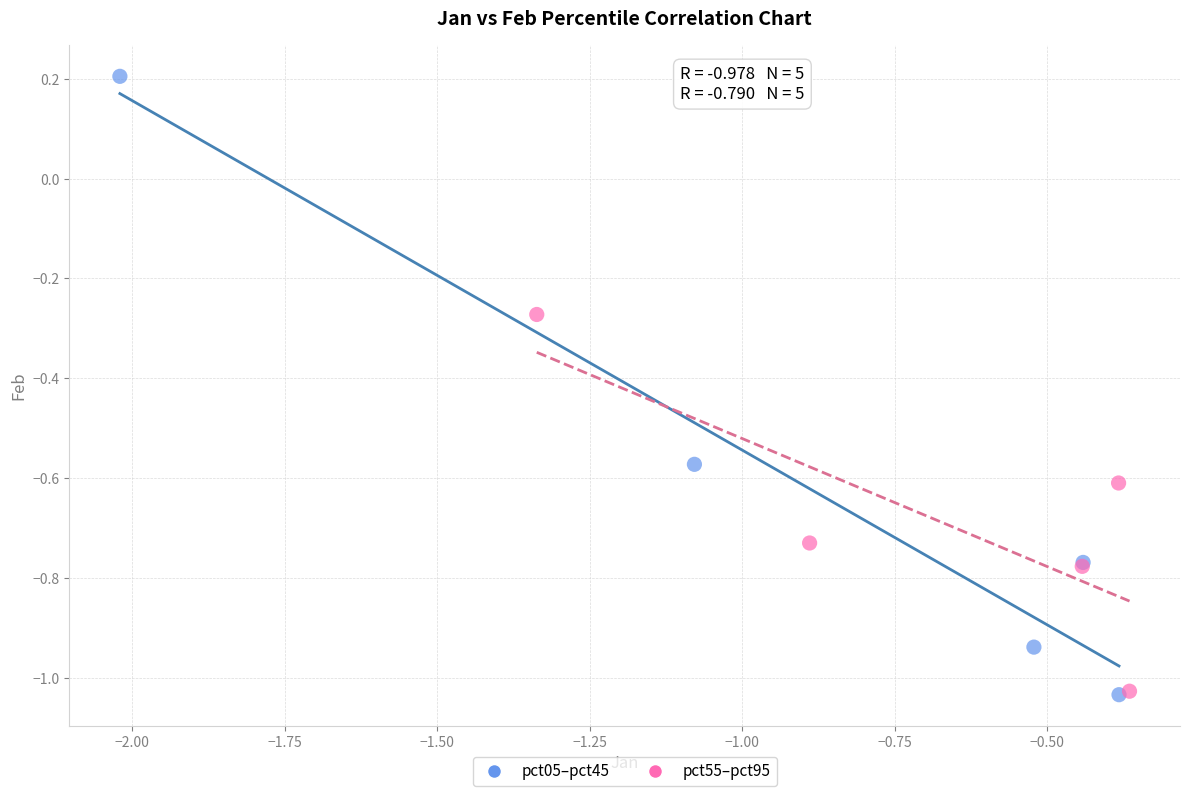

Which series has the largest Y range (max minus min)?

pct05–pct45